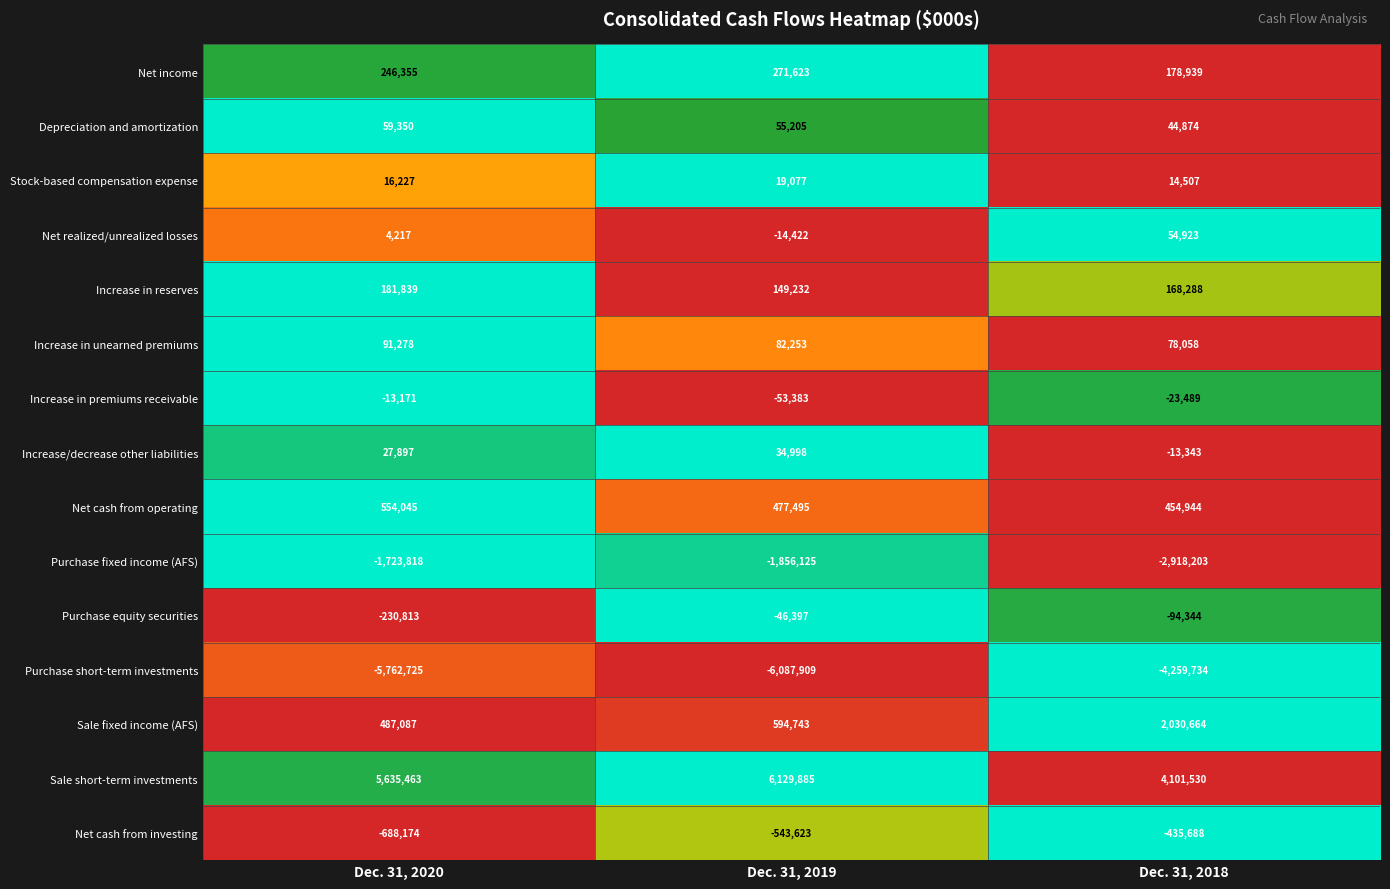

Between Dec. 31, 2019 and Dec. 31, 2018, which series saw the biggest shift?

Sale short-term investments